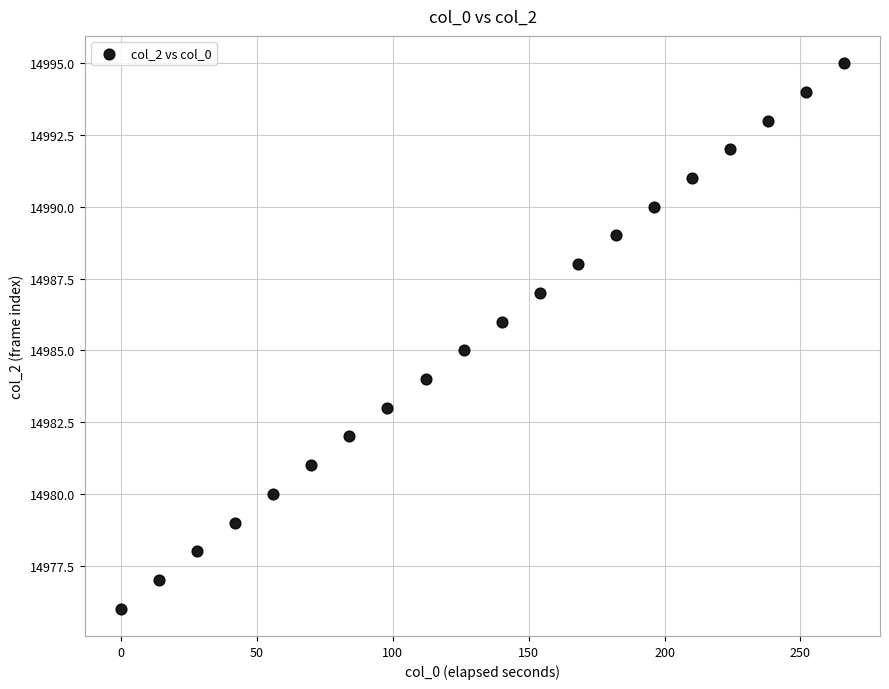

What is the range of Y values (max minus min)?

19